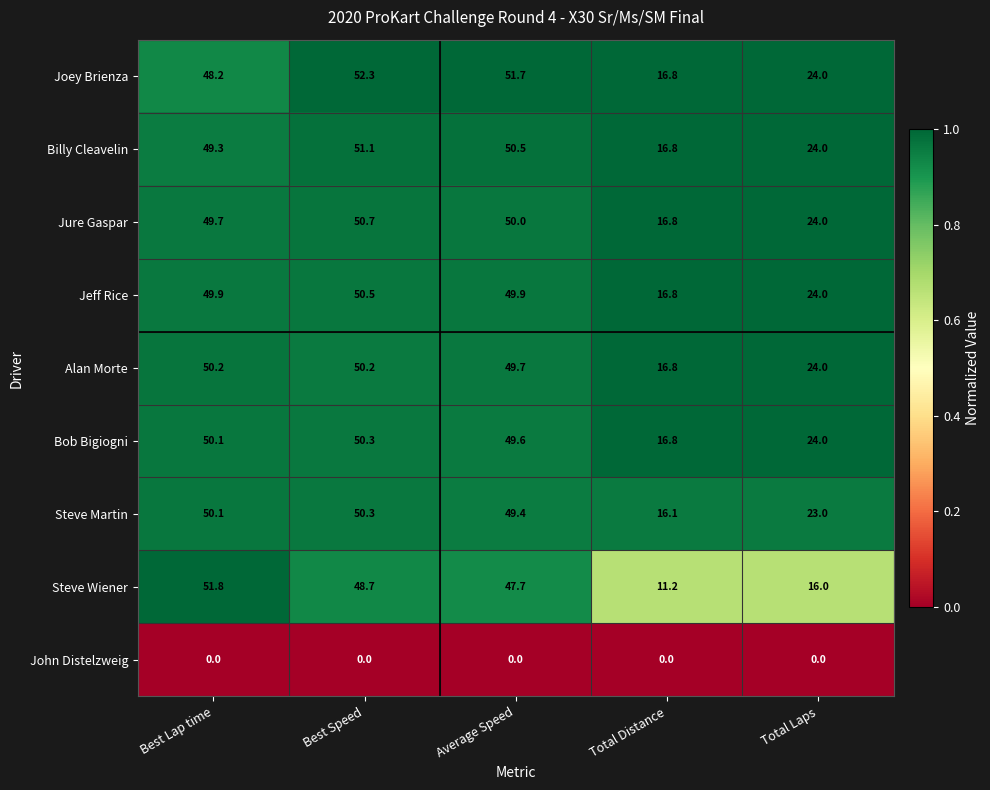

True or false: Joey Brienza has a value of 48.2 at Best Lap time.

True